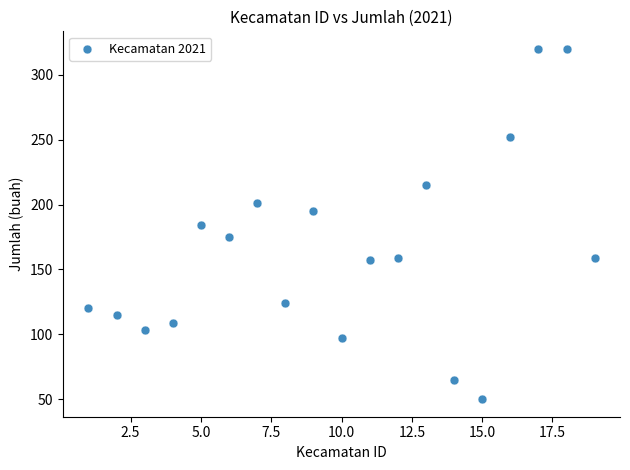

What is the range of Y values (max minus min)?

270